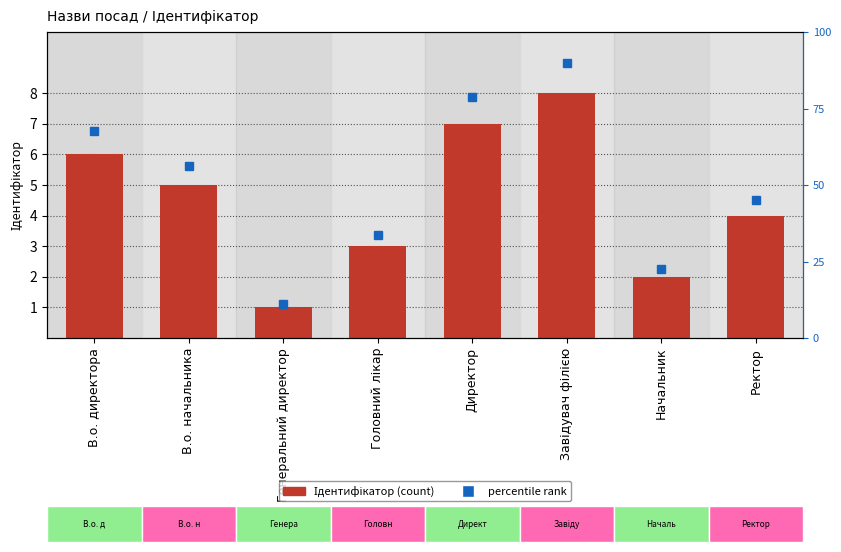

At which label does Ідентифікатор reach its minimum?

Генеральний директор